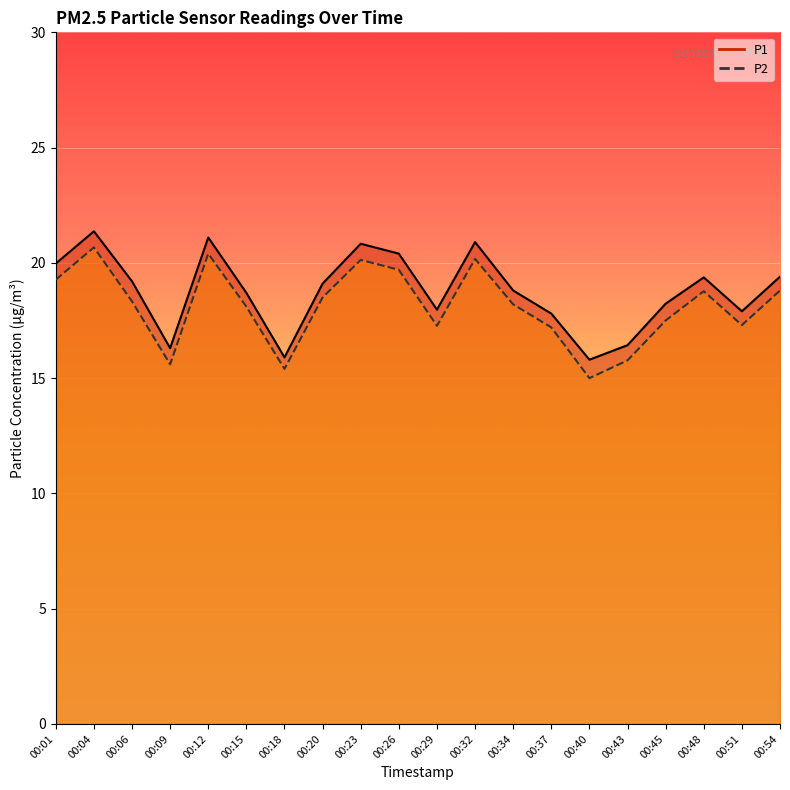

How many interior local valleys does the P2 series have?

5